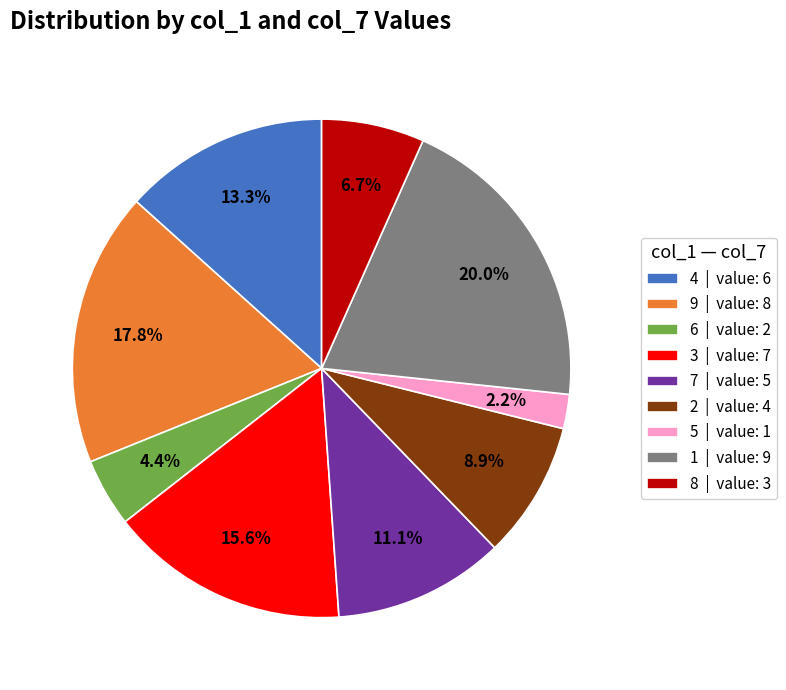

Approximately how many times larger is the value at 9 | value: 8 compared to 1 | value: 9?

0.9